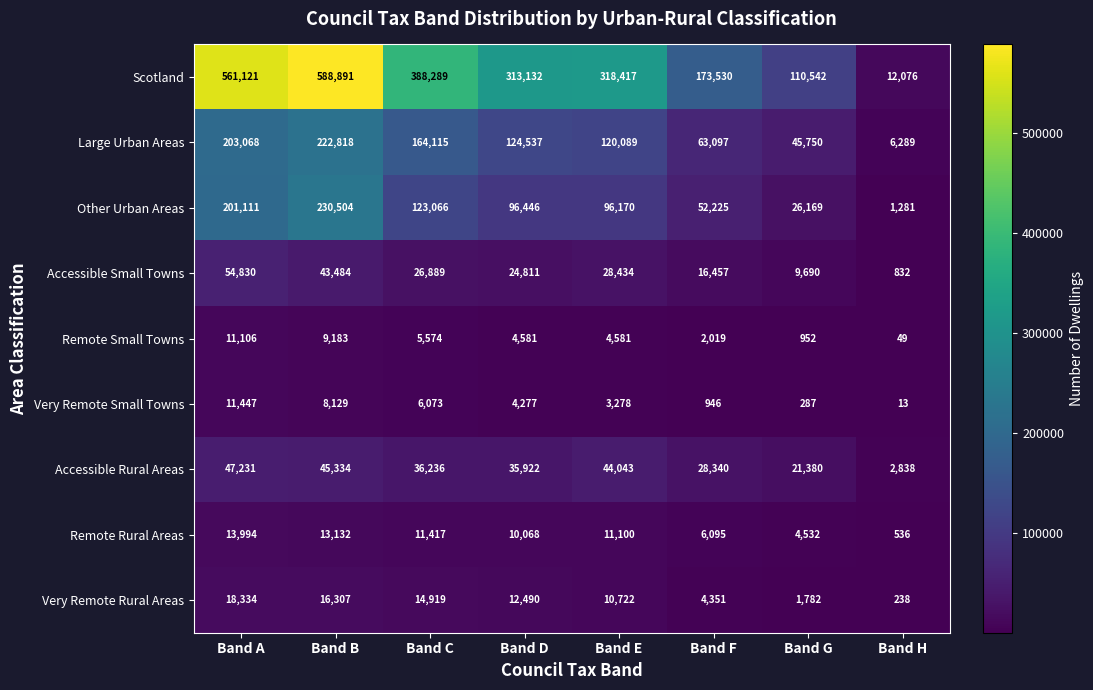

The value of Accessible Rural Areas at Band A is 23434. True or false?

False